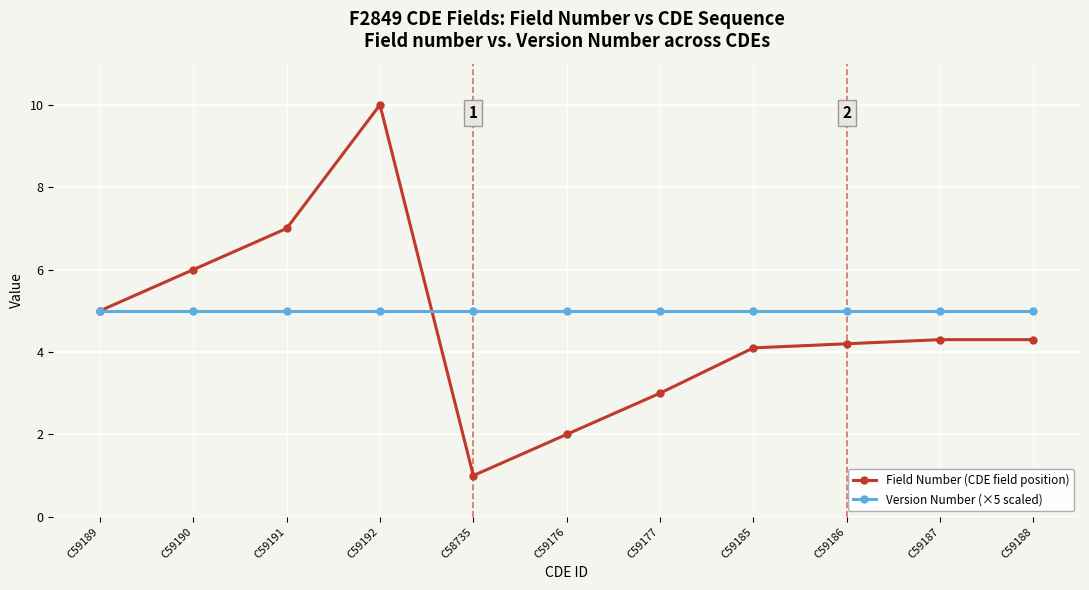

At which category does Field Number (CDE field position) reach its first local peak?

C59192